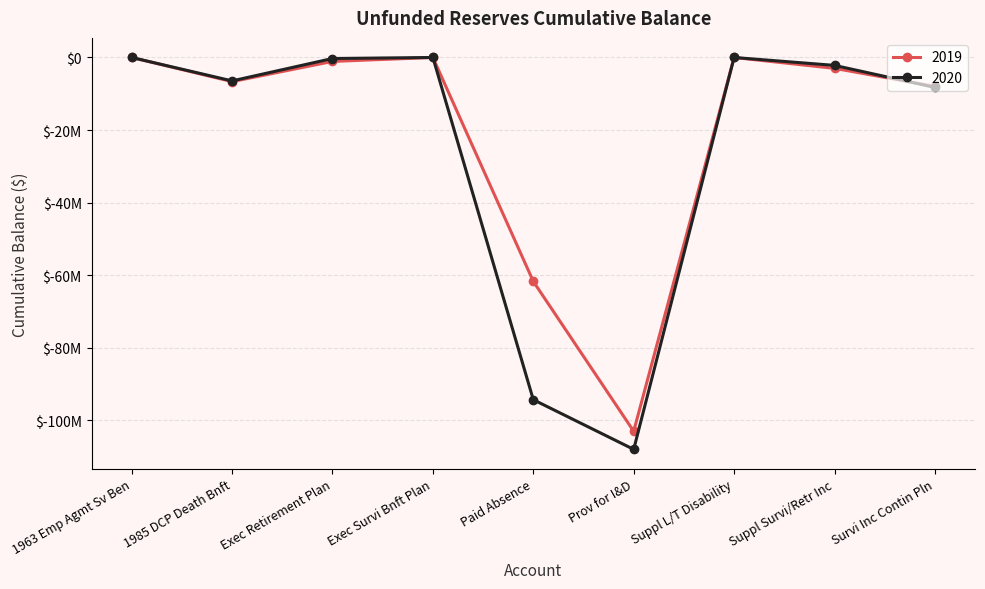

Is the value of 2020 at Suppl Survi/Retr Inc greater than the value of 2019 at 1985 DCP Death Bnft?

Yes